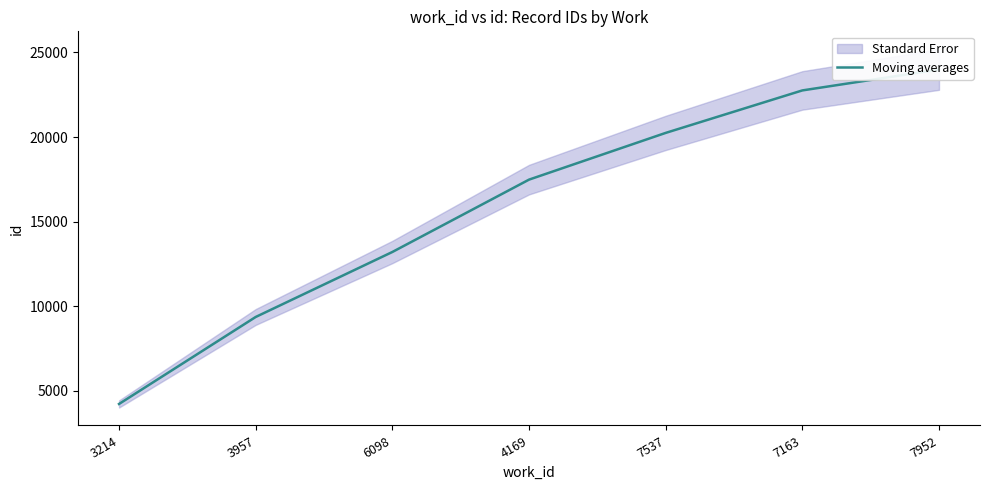

Is this an area chart (filled region under the line)?

No